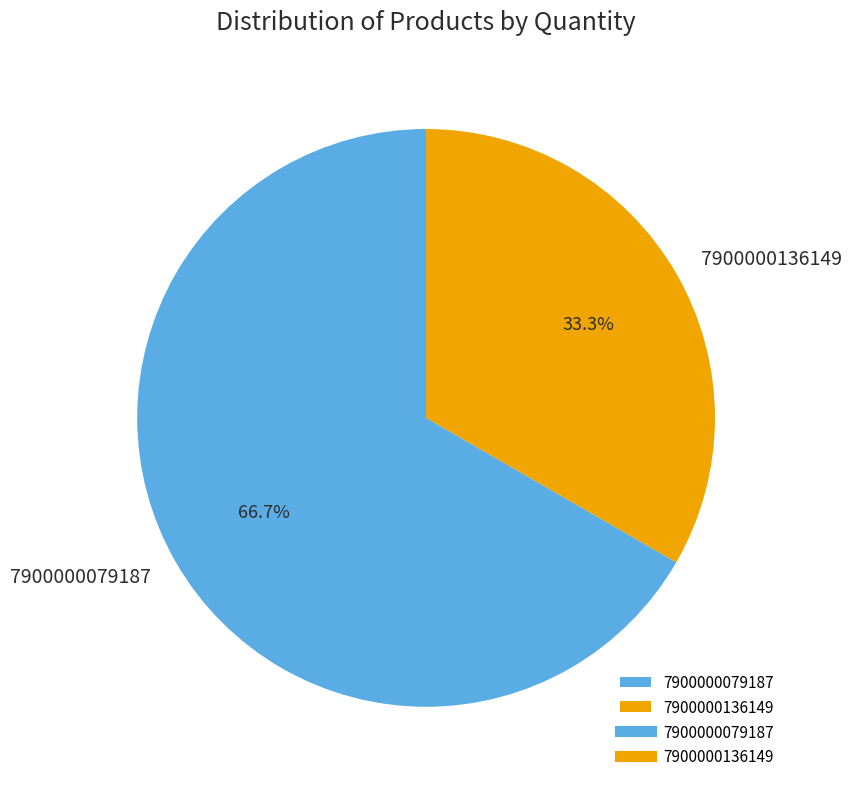

What is the ratio of the value at 7900000079187 to the value at 7900000136149?

2.0